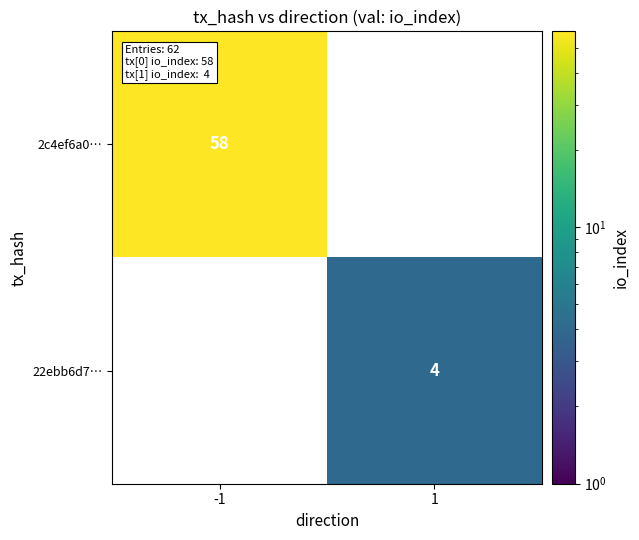

True or false: 2c4ef6a0… has a value of 58 at -1.

True